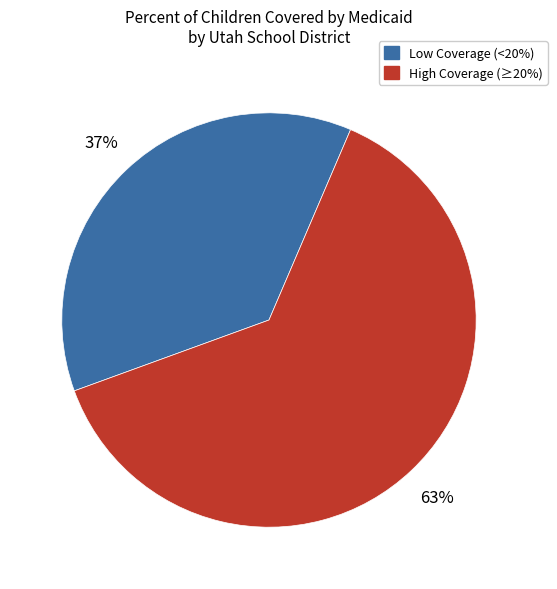

Is there a majority slice in this chart?

Yes